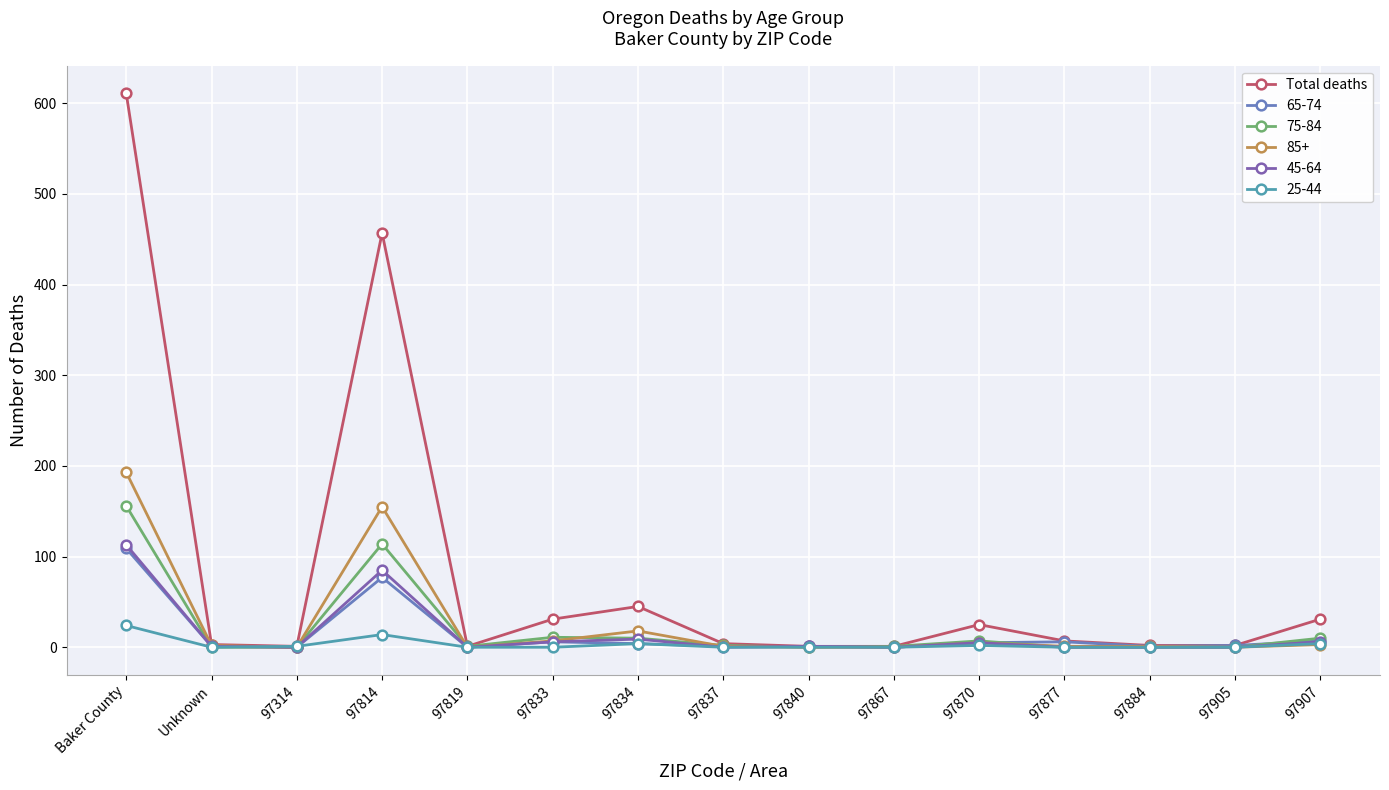

Which series has the largest total across all categories?

Total deaths